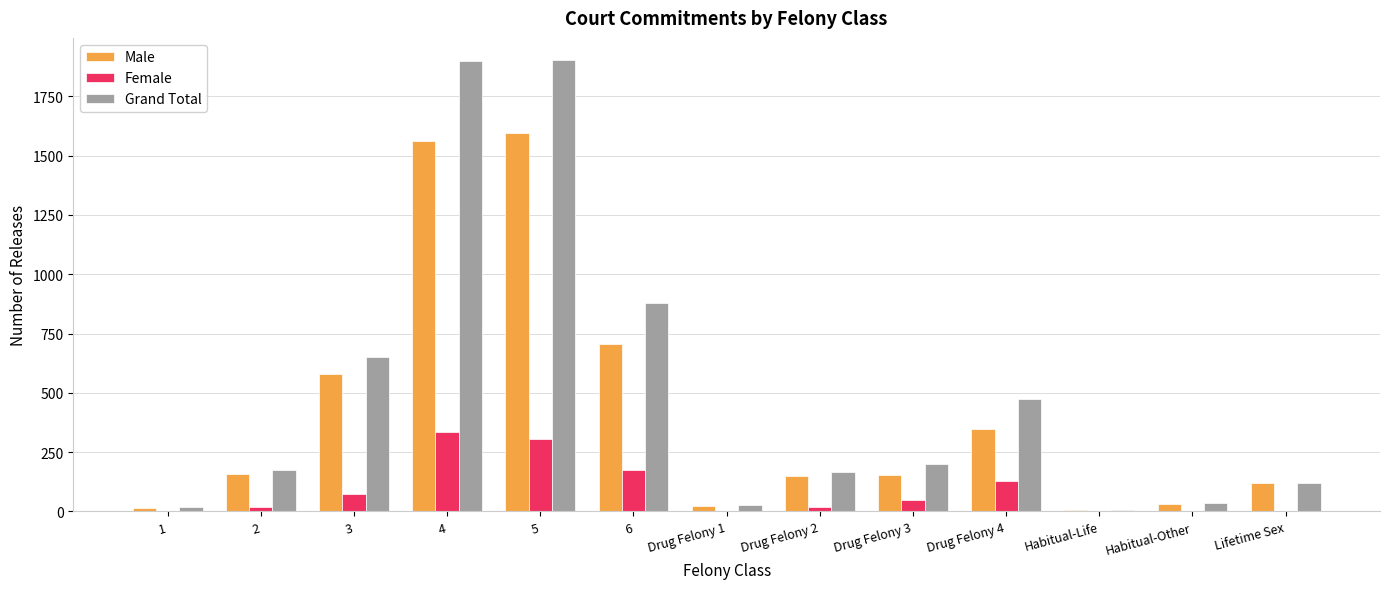

What is the maximum value shown in the chart?

1901